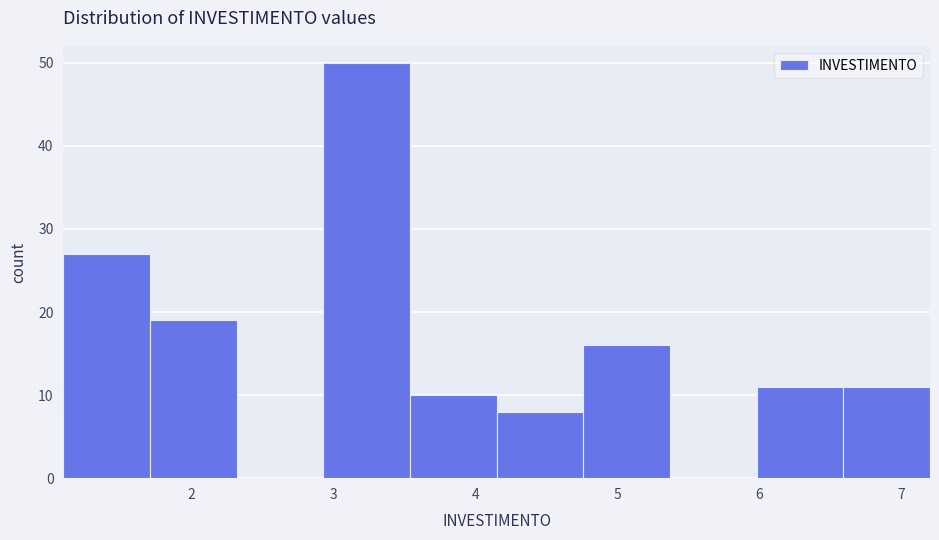

How tall is the bar that spans 1.71 to 2.32 on the x-axis? Neither the bar edges nor the heights are printed on the chart, so give them approximately, as read against the axes.

19